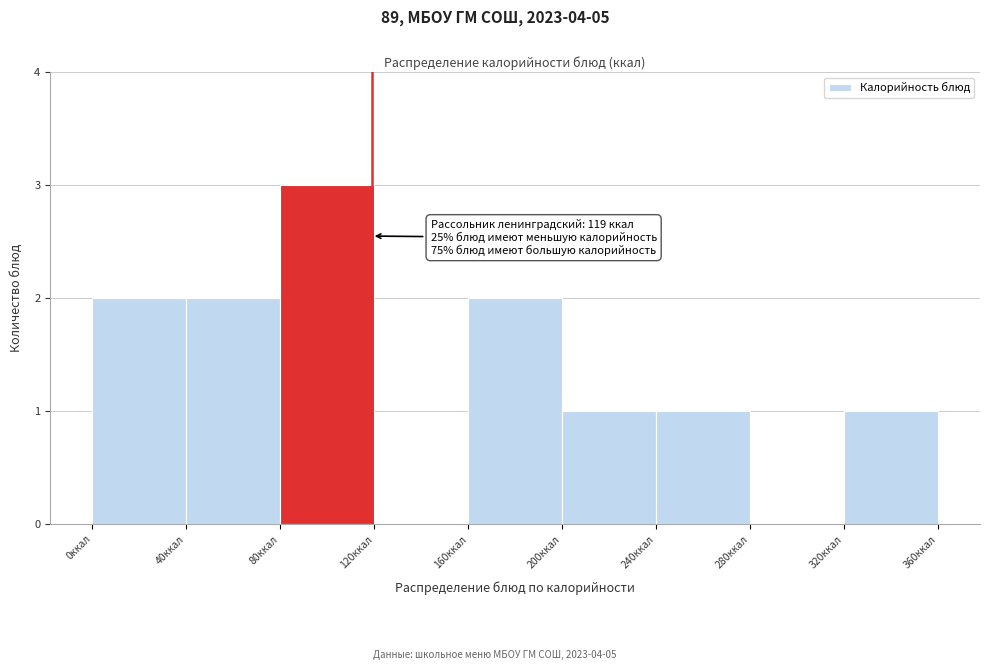

Which range on the x-axis has the tallest bar?

80 to 120